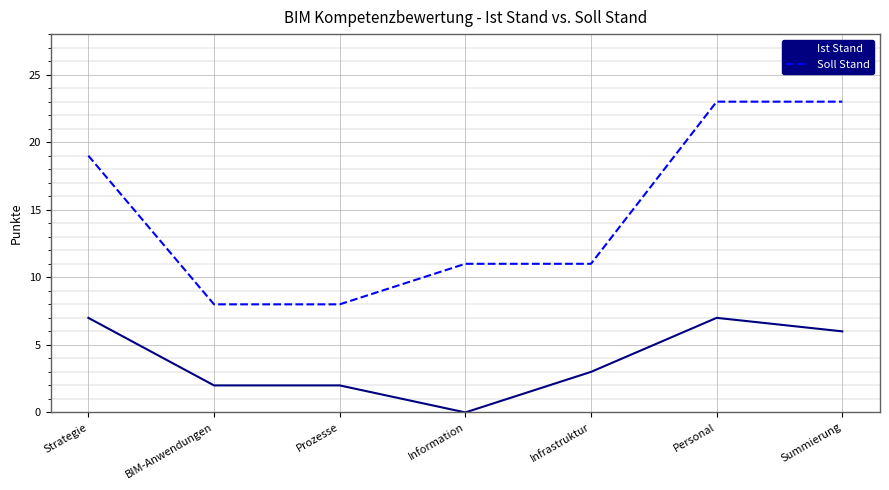

Which category has the lowest value across all series?

Information